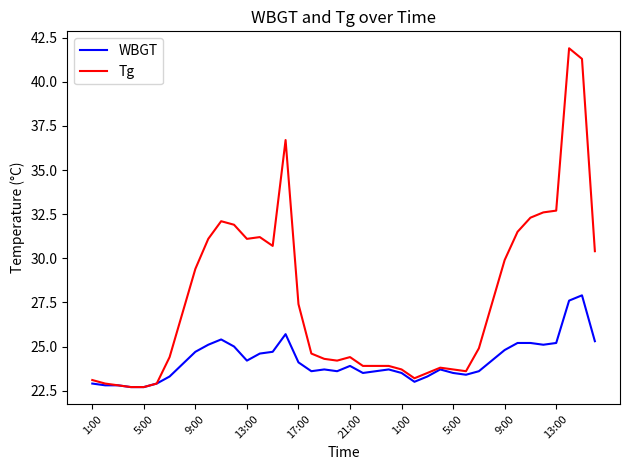

Which series has the widest spread of values?

Tg